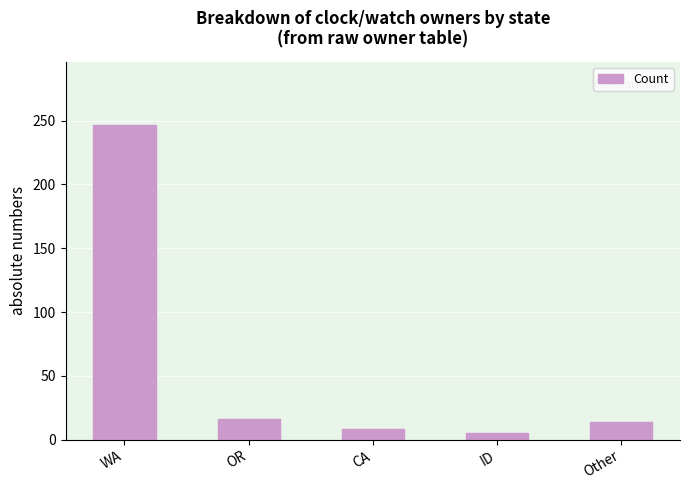

Reading left to right, extract all data points from this chart.

WA=247	OR=16	CA=8	ID=5	Other=14